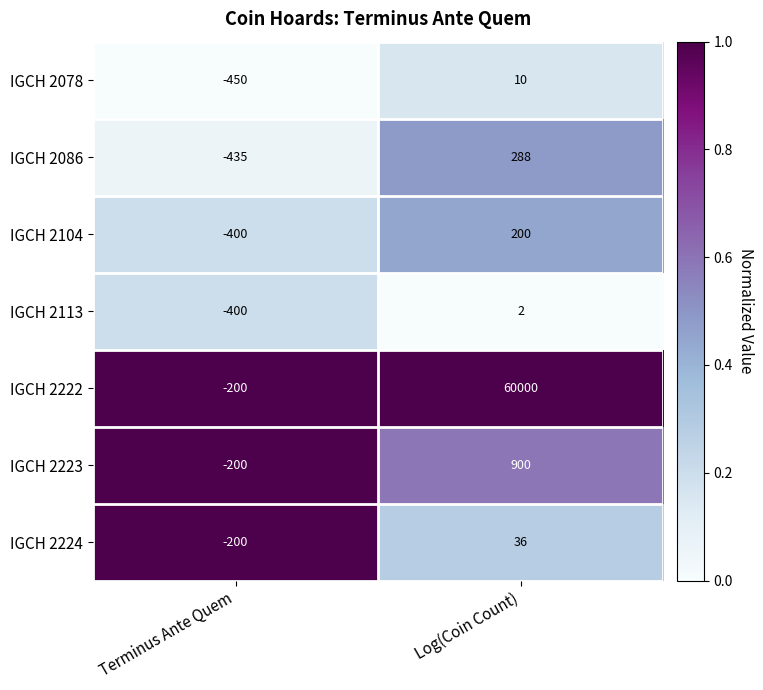

What is the spread (max minus min) of values at Terminus Ante Quem?

250